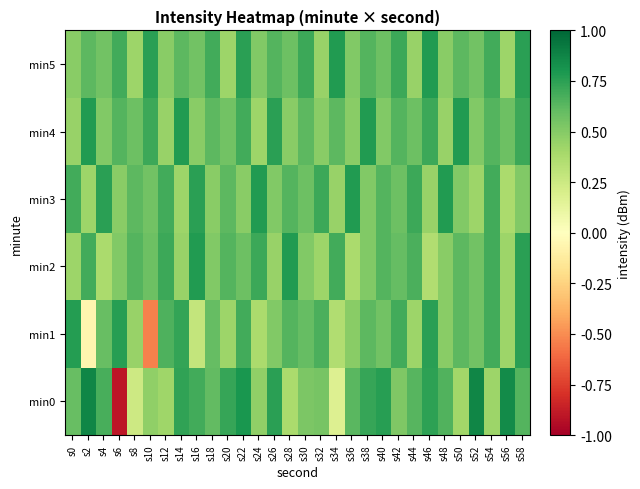

Reading right to left, extract all data points from this chart.

min0: s58=0.6	s56=0.9	s54=0.4	s52=0.9	s50=0.4	s48=0.7	s46=0.7	s44=0.6	s42=0.5	s40=0.8	s38=0.7	s36=0.6	s34=0.2	s32=0.5	s30=0.5	s28=0.4	s26=0.8	s24=0.5	s22=0.8	s20=0.7	s18=0.6	s16=0.7	s14=0.7	s12=0.4	s10=0.5	s8=0.2	s6=-0.9	s4=0.7	s2=0.9	s0=0.6
min1: s58=0.8	s56=0.4	s54=0.7	s52=0.6	s50=0.6	s48=0.5	s46=0.8	s44=0.4	s42=0.7	s40=0.6	s38=0.6	s36=0.5	s34=0.4	s32=0.7	s30=0.6	s28=0.6	s26=0.5	s24=0.4	s22=0.7	s20=0.4	s18=0.6	s16=0.3	s14=0.7	s12=0.7	s10=-0.5	s8=0.4	s6=0.8	s4=0.6	s2=-0.1	s0=0.8
min2: s58=0.8	s56=0.4	s54=0.7	s52=0.6	s50=0.6	s48=0.5	s46=0.4	s44=0.7	s42=0.6	s40=0.6	s38=0.5	s36=0.4	s34=0.7	s32=0.4	s30=0.5	s28=0.8	s26=0.4	s24=0.7	s22=0.6	s20=0.6	s18=0.5	s16=0.8	s14=0.4	s12=0.7	s10=0.6	s8=0.6	s6=0.5	s4=0.4	s2=0.7	s0=0.4
min3: s58=0.5	s56=0.4	s54=0.7	s52=0.4	s50=0.5	s48=0.8	s46=0.4	s44=0.7	s42=0.6	s40=0.6	s38=0.5	s36=0.8	s34=0.4	s32=0.7	s30=0.6	s28=0.6	s26=0.5	s24=0.8	s22=0.5	s20=0.6	s18=0.5	s16=0.8	s14=0.4	s12=0.7	s10=0.6	s8=0.6	s6=0.5	s4=0.8	s2=0.4	s0=0.7
min4: s58=0.7	s56=0.6	s54=0.6	s52=0.5	s50=0.8	s48=0.4	s46=0.7	s44=0.6	s42=0.6	s40=0.5	s38=0.8	s36=0.5	s34=0.6	s32=0.5	s30=0.6	s28=0.5	s26=0.8	s24=0.4	s22=0.7	s20=0.6	s18=0.6	s16=0.5	s14=0.8	s12=0.4	s10=0.7	s8=0.6	s6=0.6	s4=0.5	s2=0.8	s0=0.4
min5: s58=0.8	s56=0.4	s54=0.7	s52=0.6	s50=0.6	s48=0.5	s46=0.8	s44=0.4	s42=0.7	s40=0.6	s38=0.6	s36=0.5	s34=0.8	s32=0.4	s30=0.7	s28=0.6	s26=0.6	s24=0.5	s22=0.8	s20=0.4	s18=0.7	s16=0.6	s14=0.6	s12=0.5	s10=0.8	s8=0.4	s6=0.7	s4=0.6	s2=0.6	s0=0.5